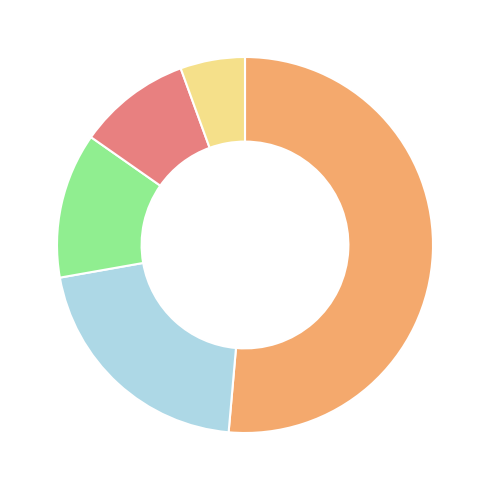

Does any single category account for the majority?

Yes